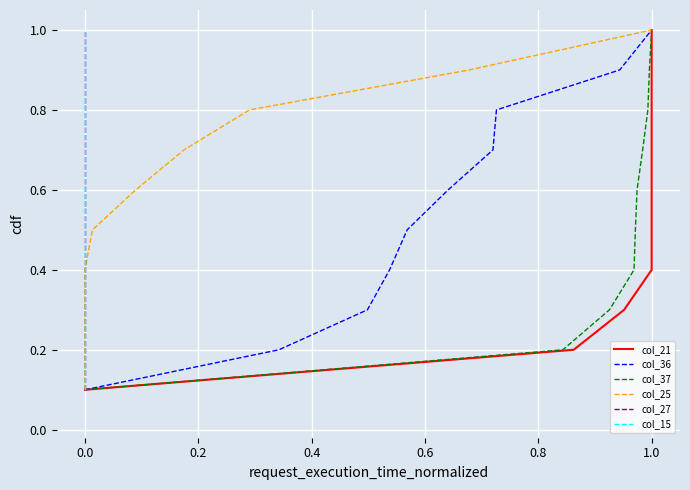

Which category has the highest value in the col_36 series?

1.0